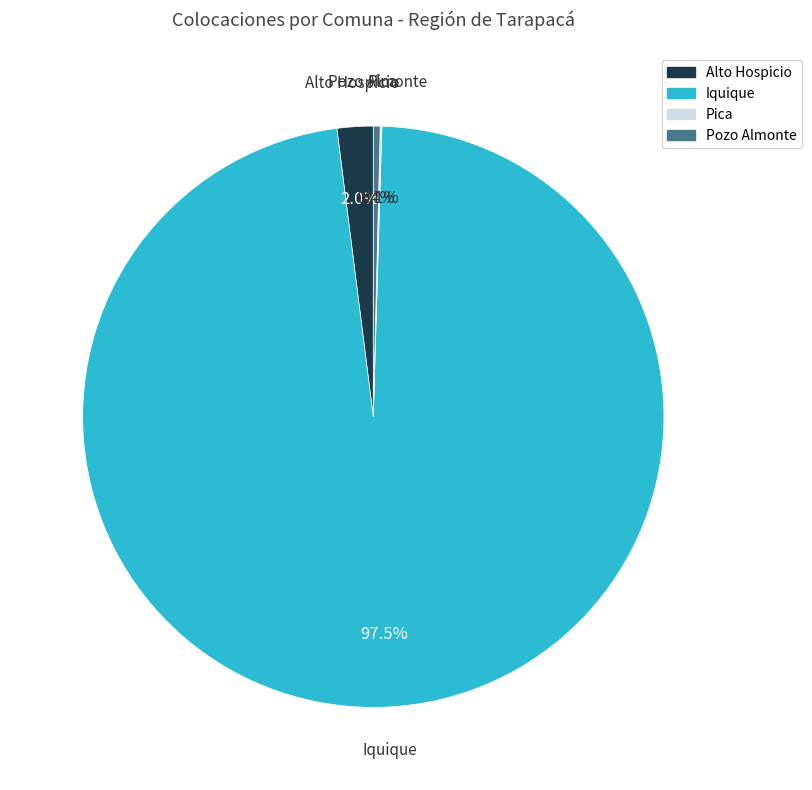

How much of the chart is everything except Iquique?

2.5%